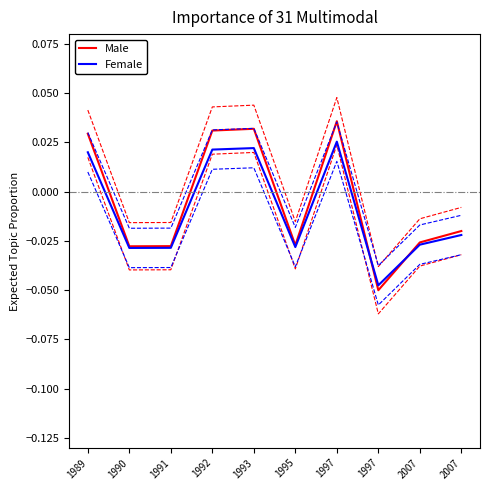

Where is the first local maximum for Male?

1993